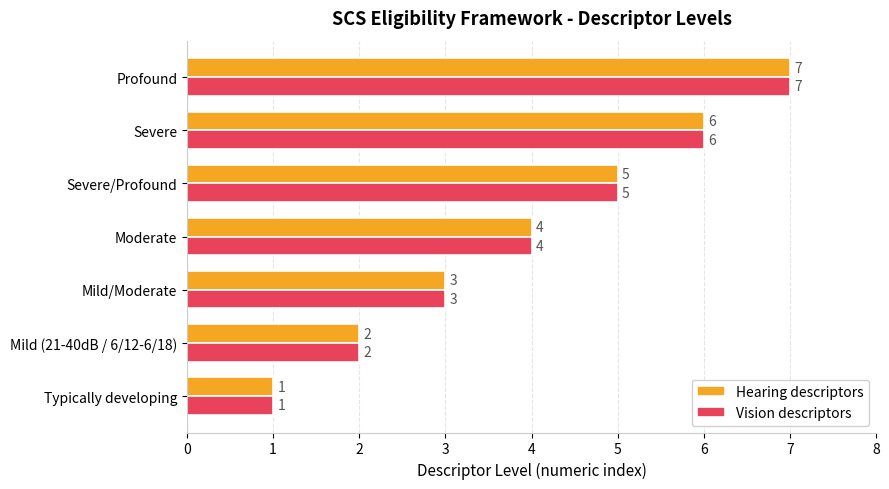

Where is Vision descriptors nearest to the value 4?

Moderate